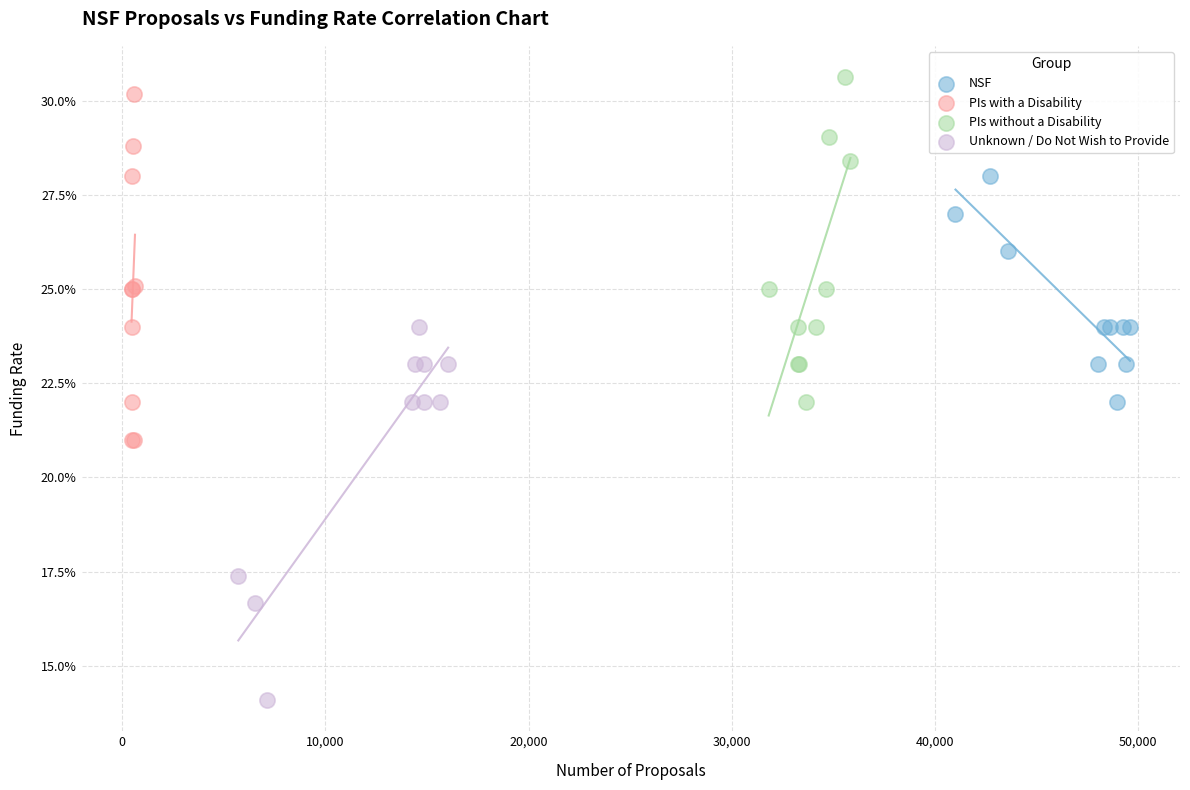

What are all the series names shown in the legend?

NSF, PIs with a Disability, PIs without a Disability, Unknown / Do Not Wish to Provide